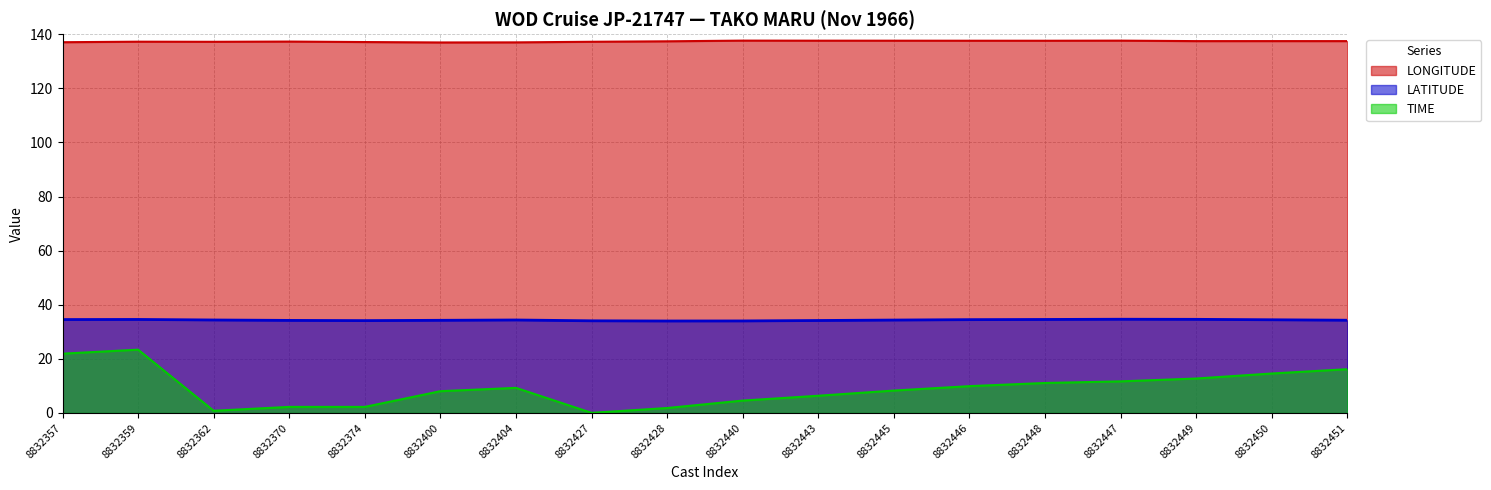

At which label does LATITUDE first exceed 34?

8832357